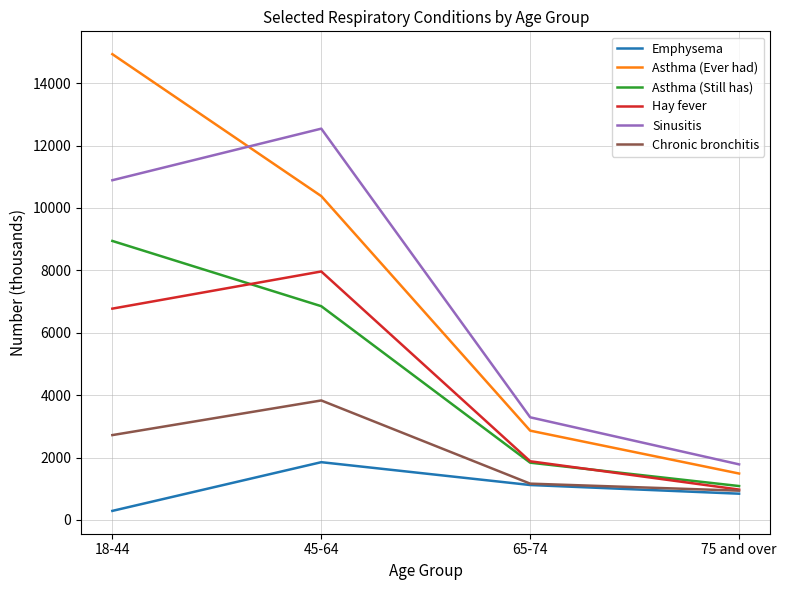

What is the difference between the highest and lowest values at 75 and over?

940